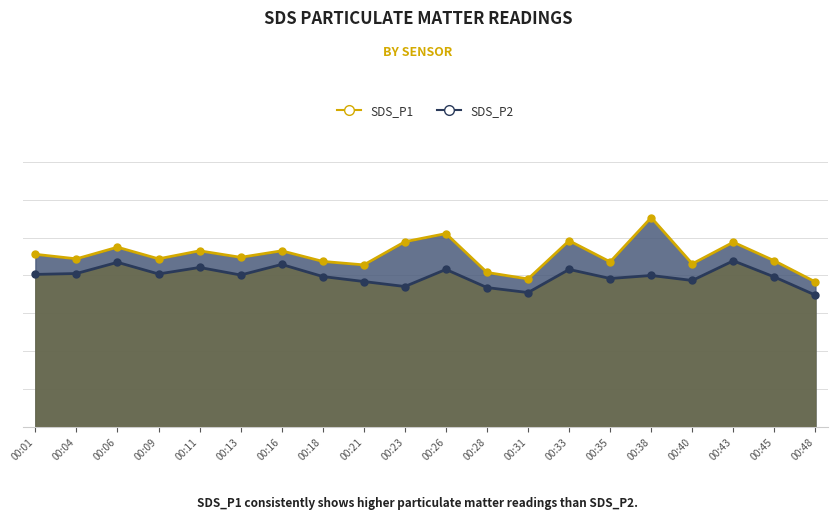

Is the value of SDS_P1 at 00:33 greater than the value of SDS_P2 at 00:04?

Yes